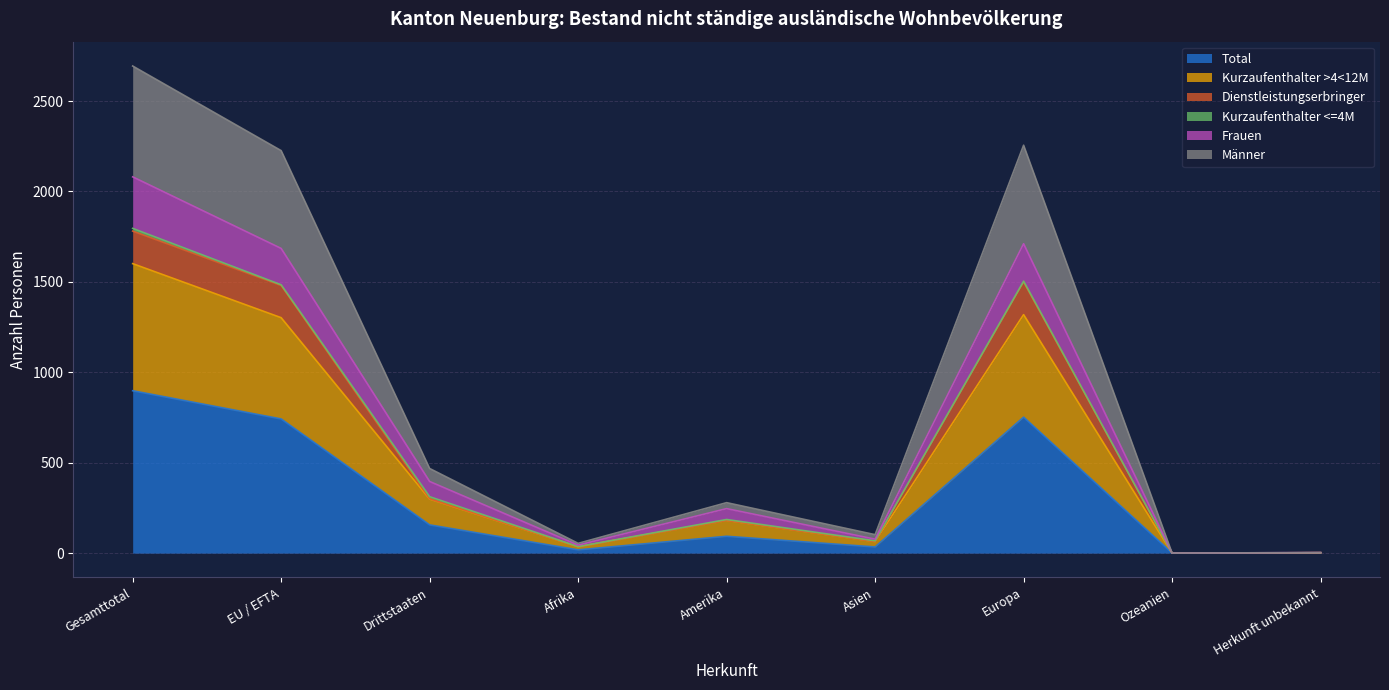

Which has a higher value, Drittstaaten or Afrika?

Drittstaaten